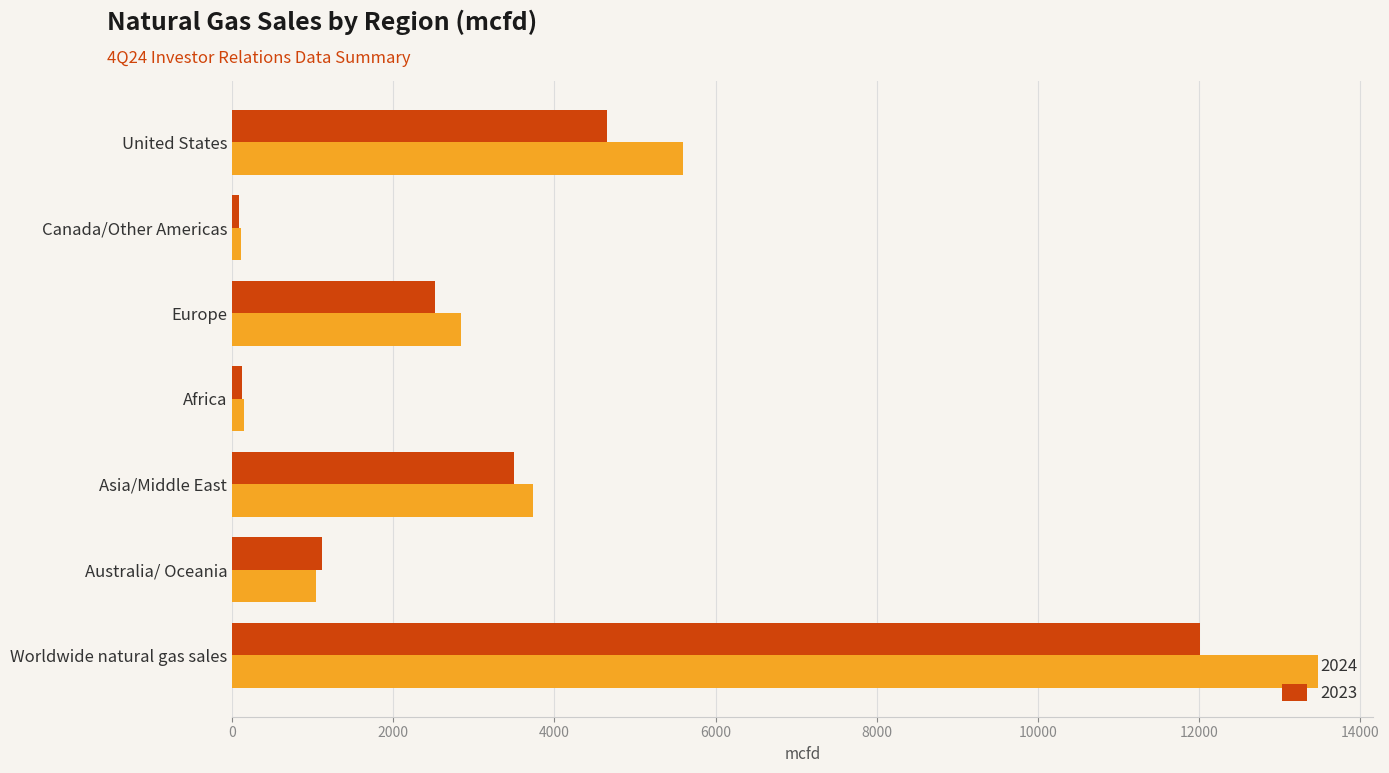

What is the difference between the 2023 values at United States and Worldwide natural gas sales?

7353